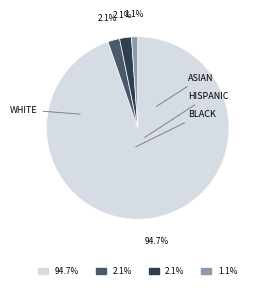

How many segments does this pie chart have?

4